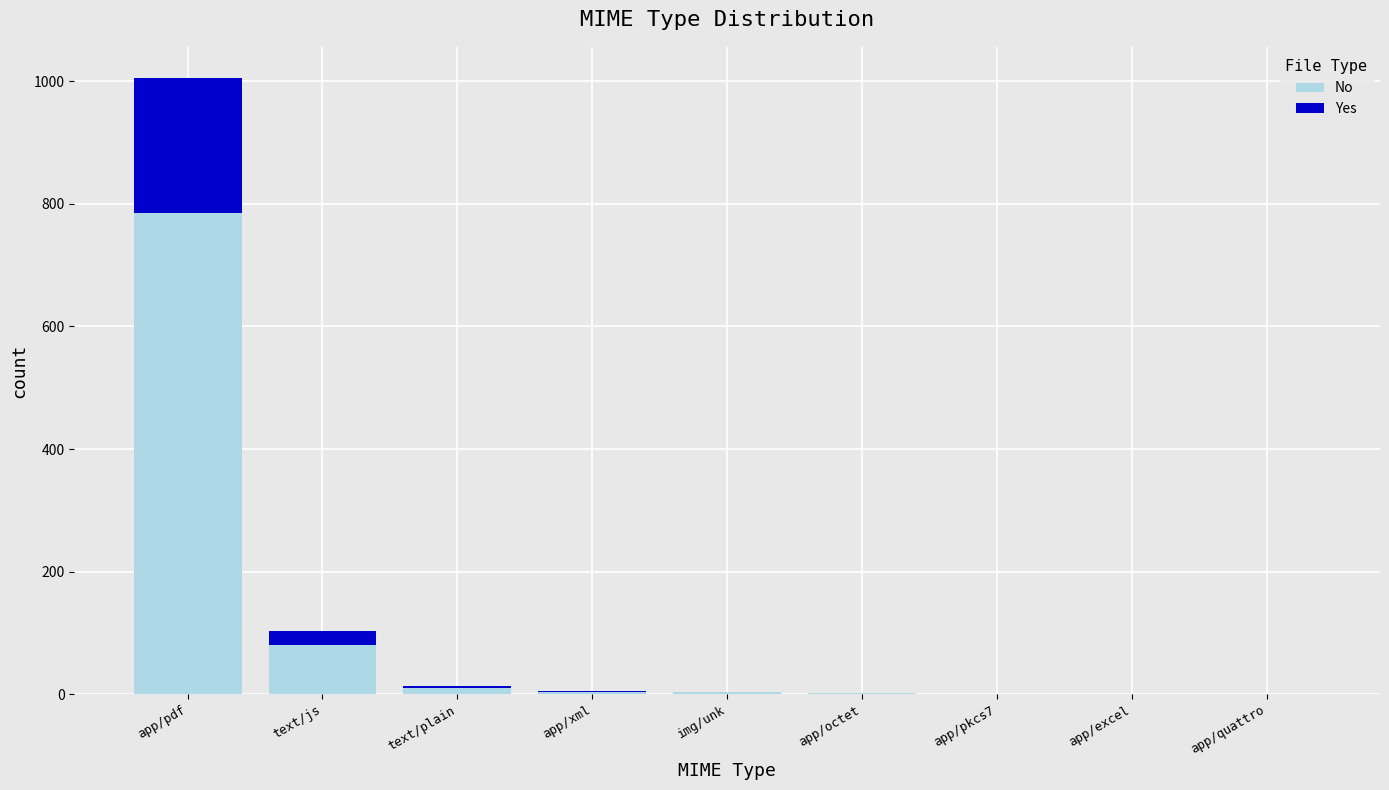

What is the sum of all No values?

886.9